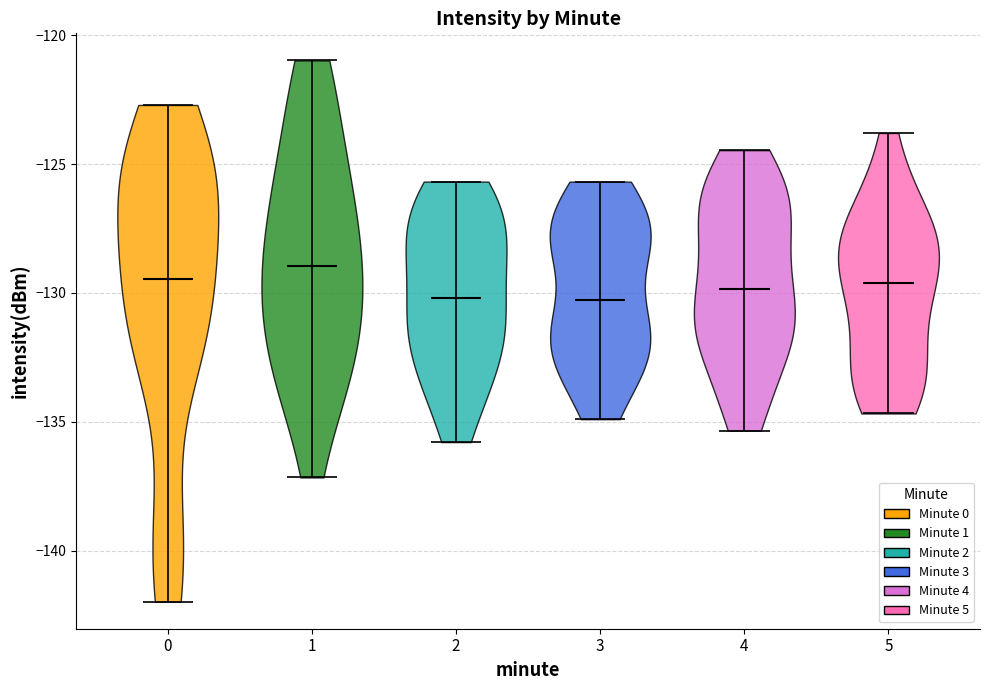

Reading left to right, read every violin against the y-axis: where its median line is, and the lowest and highest points it reaches. The values are not printed on the chart, so give them approximately, as read against the axis.

0: median line -129.5, lowest point -142.0, highest point -122.5
1: median line -129.0, lowest point -137.0, highest point -121.0
2: median line -130.0, lowest point -136.0, highest point -125.5
3: median line -130.5, lowest point -135.0, highest point -125.5
4: median line -130.0, lowest point -135.5, highest point -124.5
5: median line -129.5, lowest point -134.5, highest point -124.0